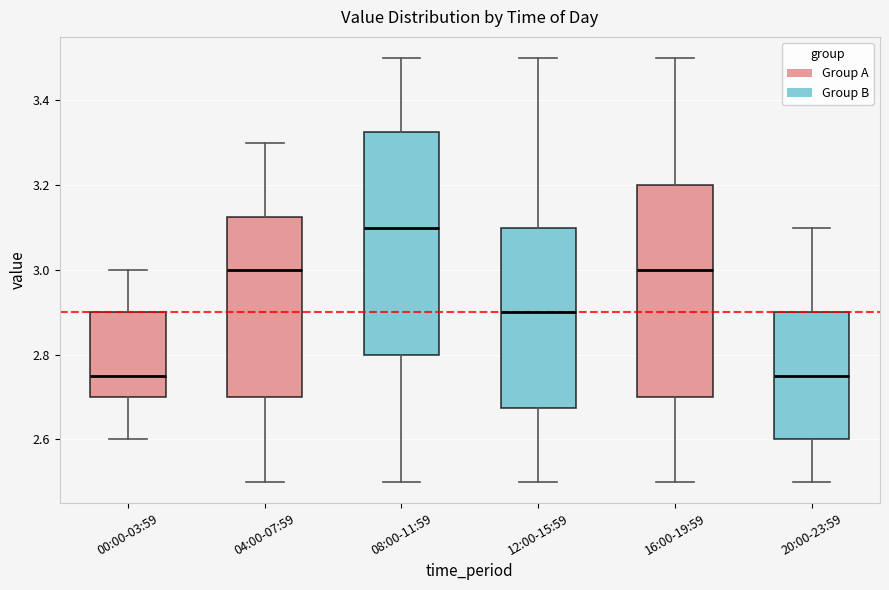

Comparing the boxes themselves (not the whiskers), which one is the tallest?

08:00-11:59